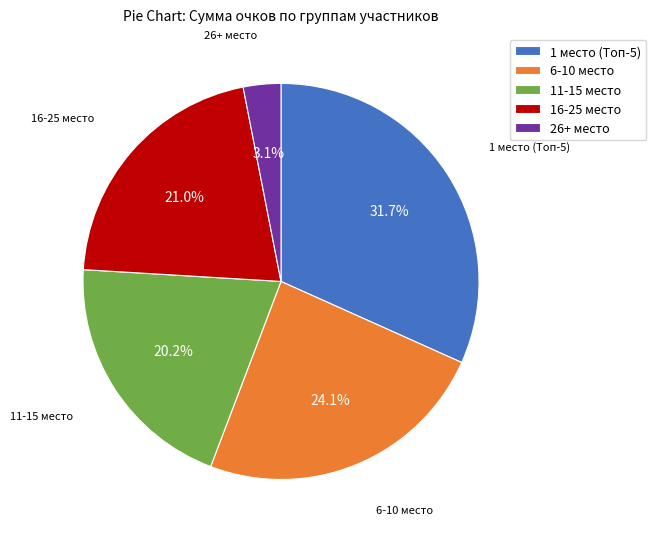

Is there any slice that represents more than half of the pie?

No